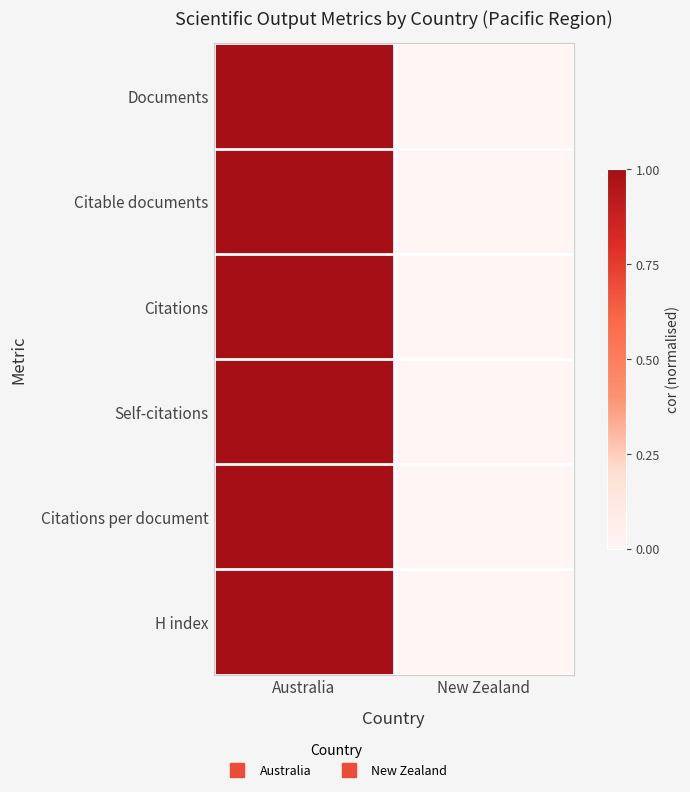

Reading left to right, list all the values displayed in this chart.

Documents: Australia=1	New Zealand=0
Citable documents: Australia=1	New Zealand=0
Citations: Australia=1	New Zealand=0
Self-citations: Australia=1	New Zealand=0
Citations per document: Australia=1	New Zealand=0
H index: Australia=1	New Zealand=0